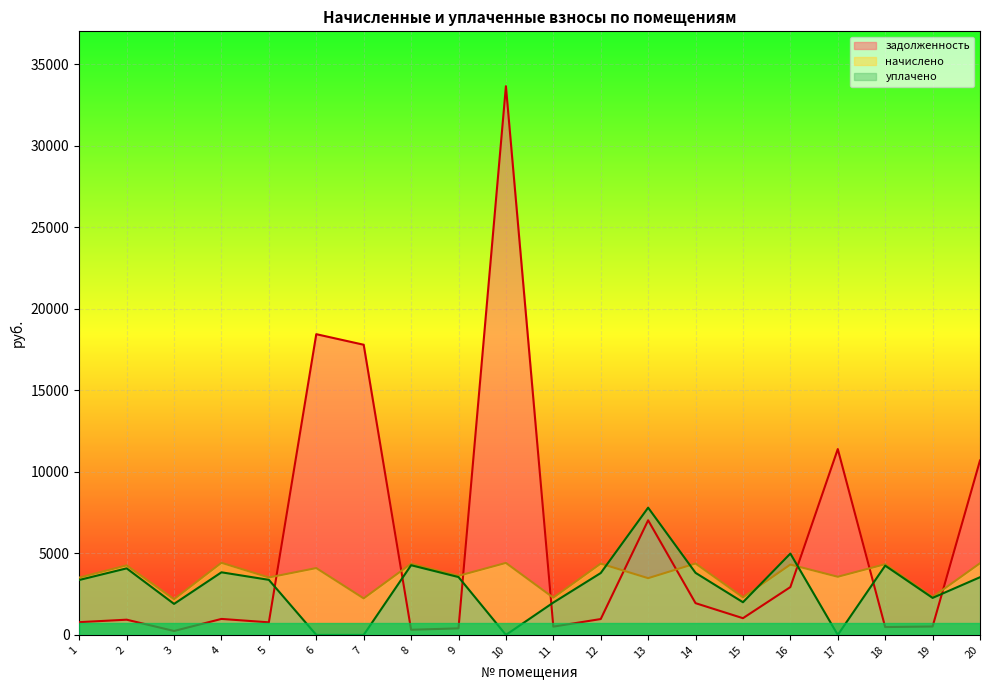

The value of начислено at 3 is 2188.8. True or false?

True